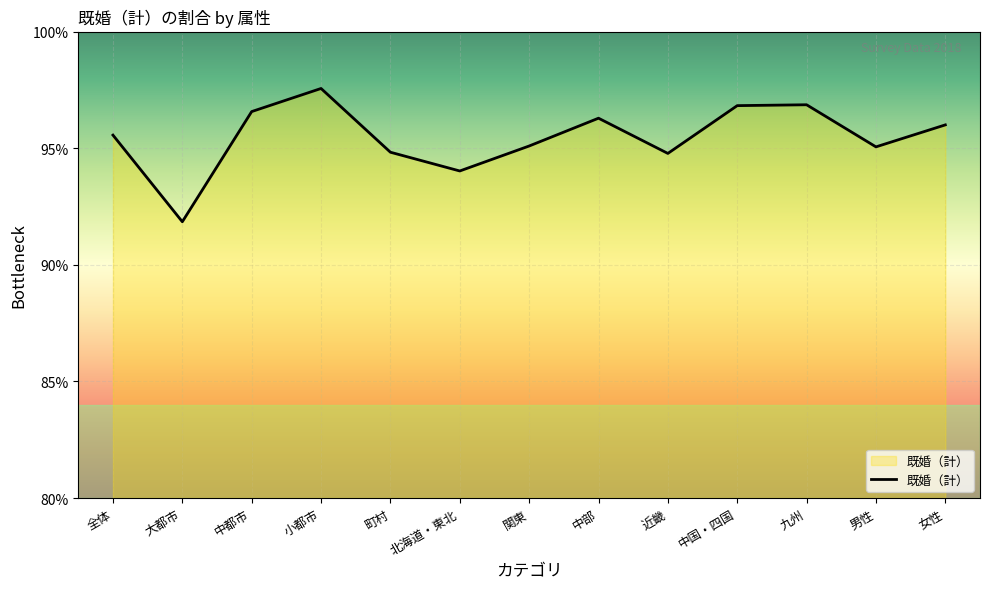

What is the smallest value displayed?

91.8